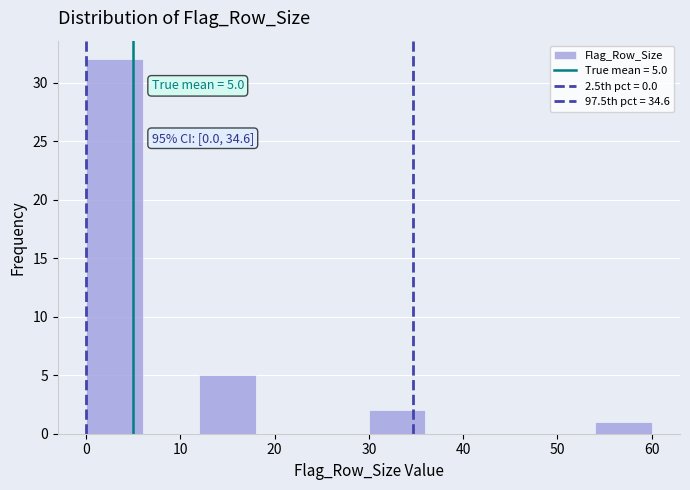

Which range on the x-axis has the tallest bar?

0 to 6